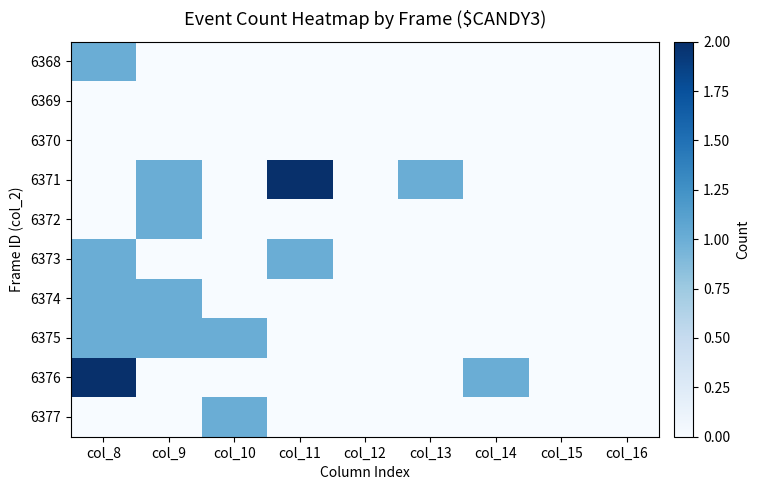

Between col_11 and col_14, which series saw the biggest shift?

6371